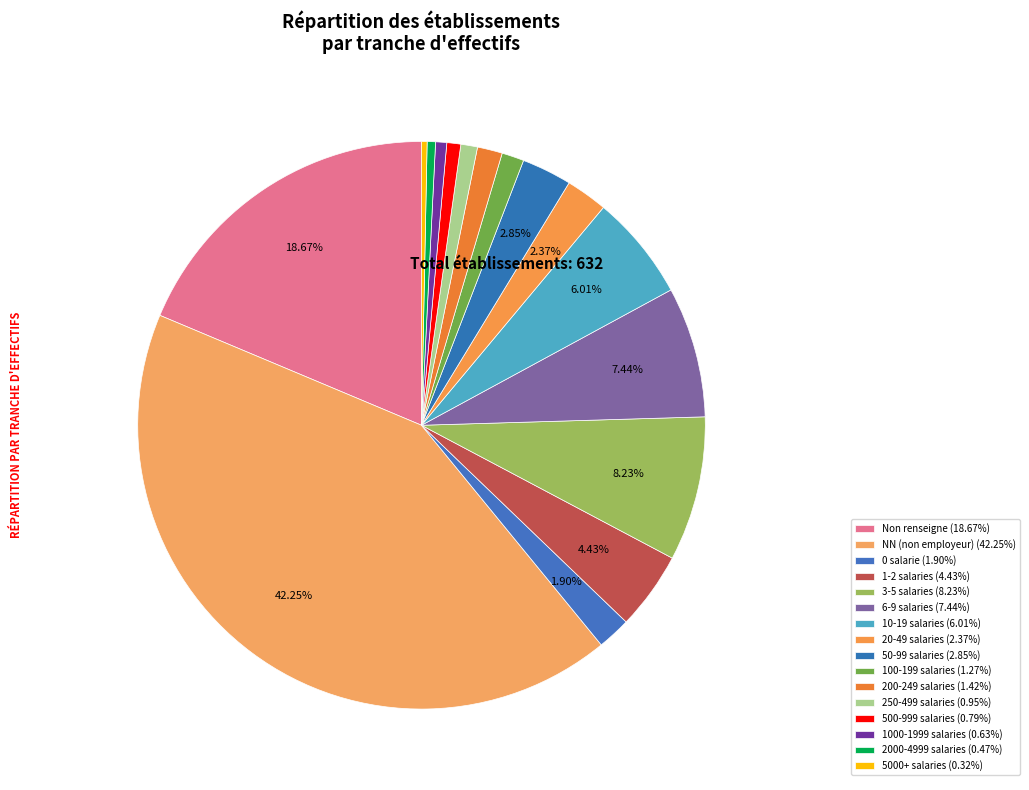

Count the number of slices in the pie.

16